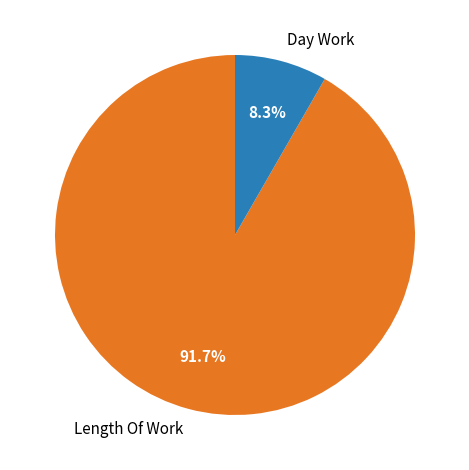

What is the smallest slice in the pie chart?

Day Work